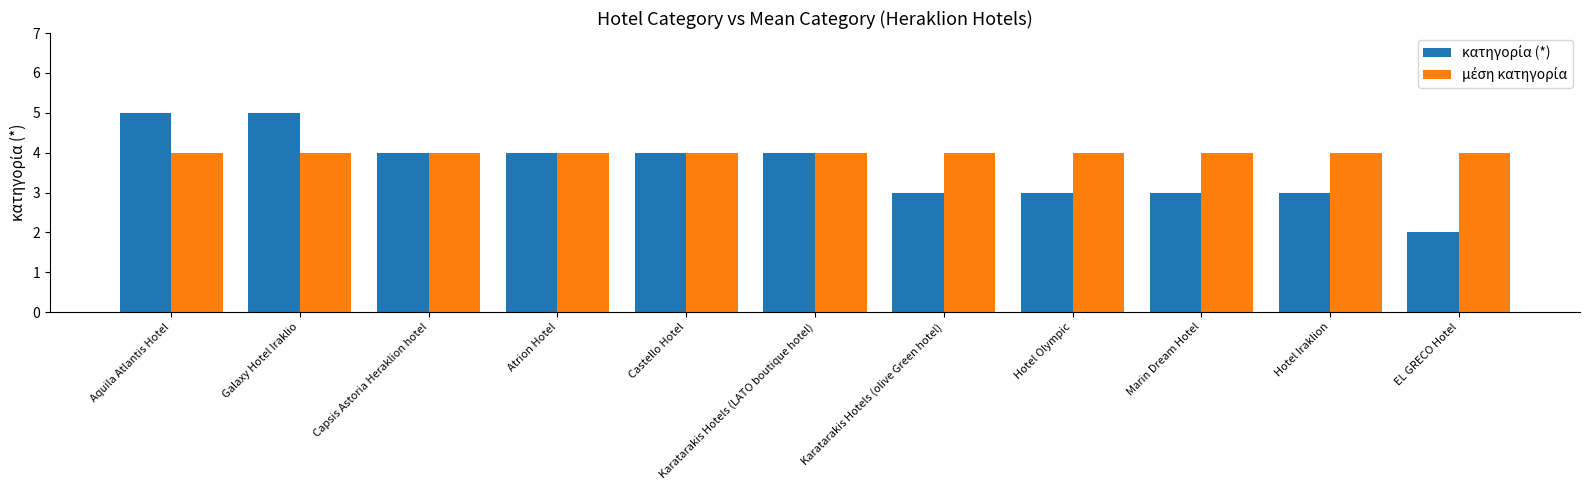

What is the total value across all series at Karatarakis Hotels (LATO boutique hotel)?

8